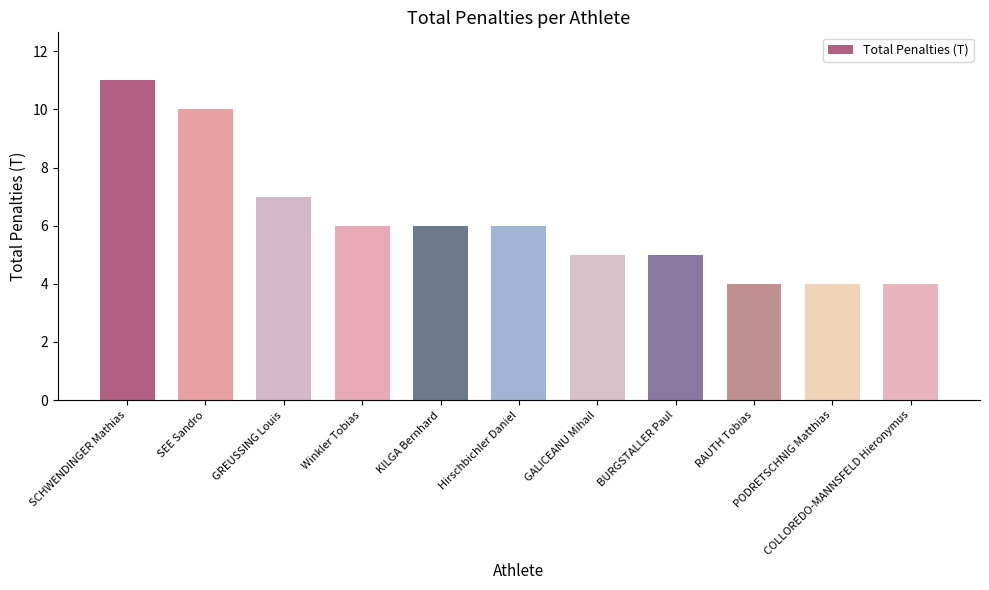

What is the maximum value shown in the chart?

11